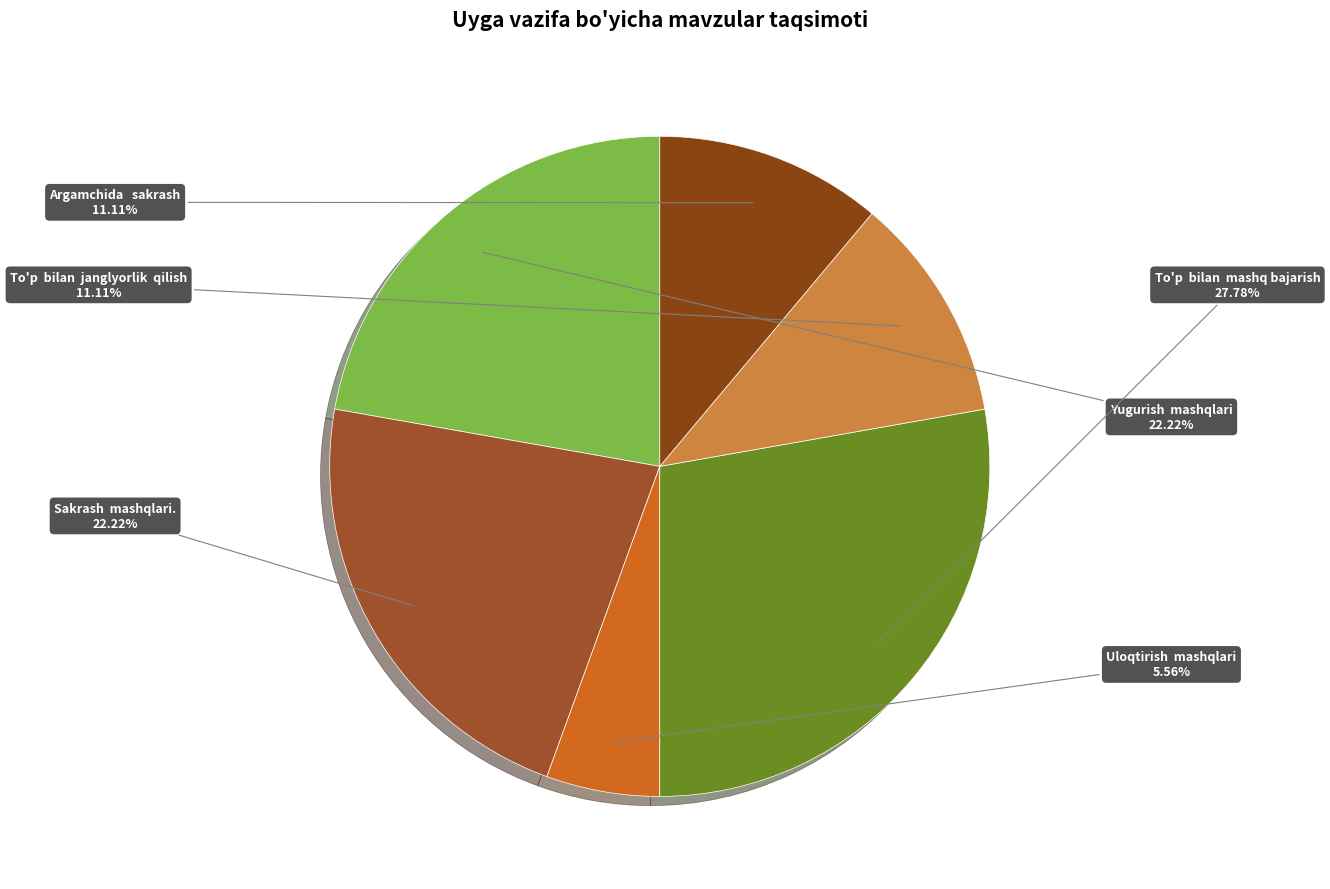

Between To'p bilan mashq bajarish and To'p bilan janglyorlik qilish, which is larger?

To'p bilan mashq bajarish